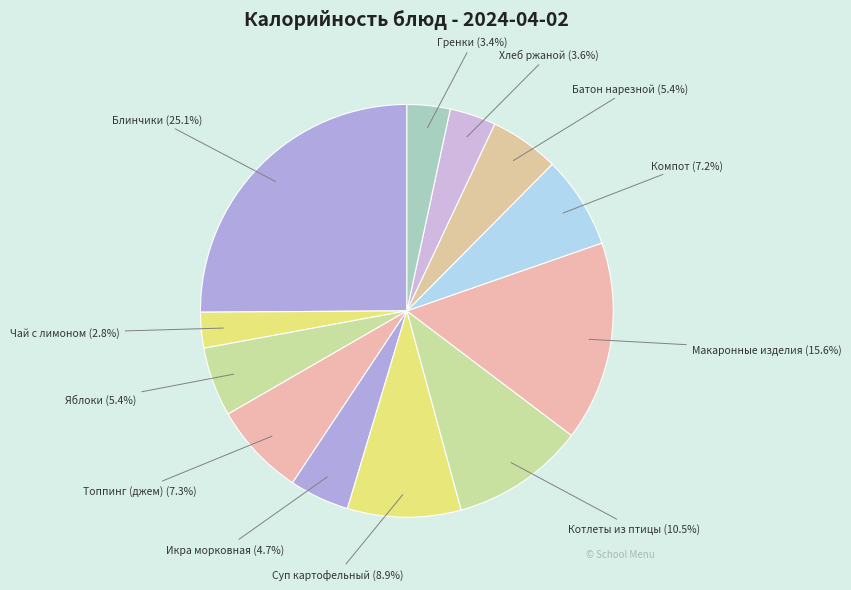

Which slice is the largest?

Блинчики